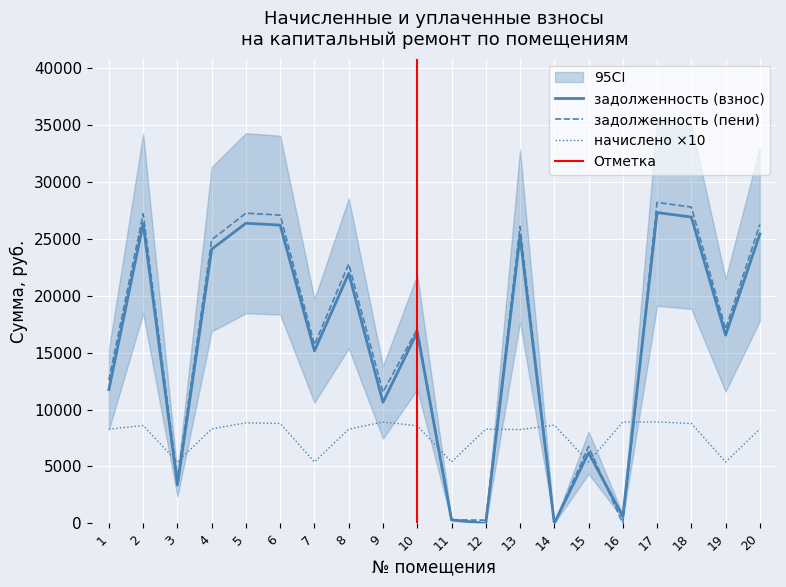

How many values in the задолженность (пени) series are below 17087?

10